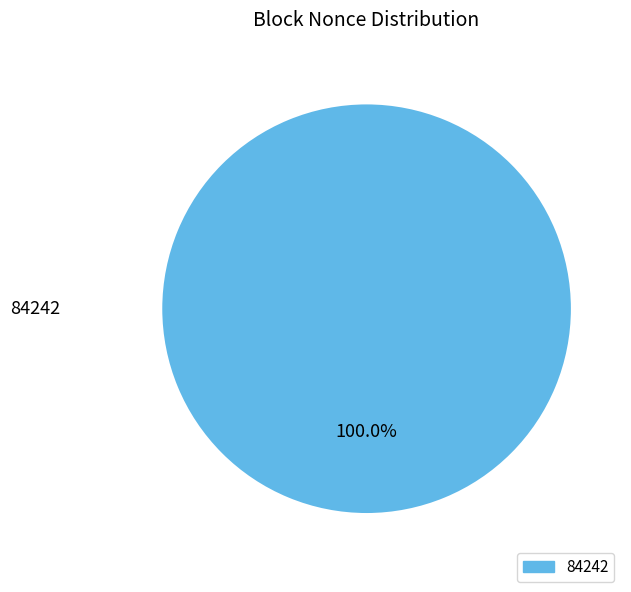

Rank the categories by value from highest to lowest.

84242